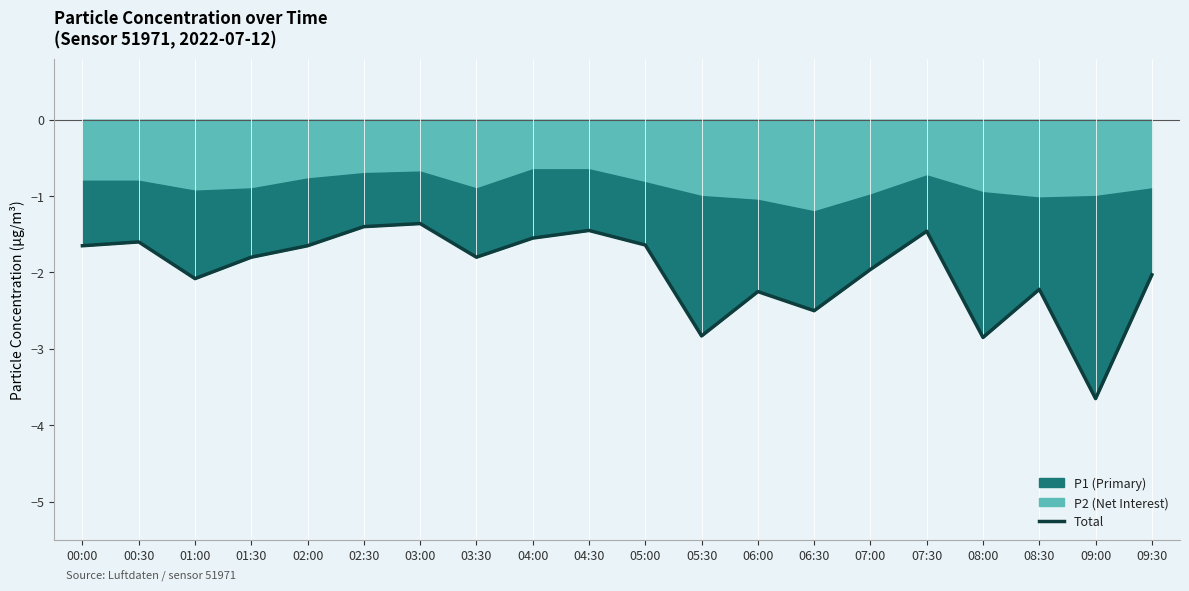

Is it true that the value at 08:30 is -0.5?

False